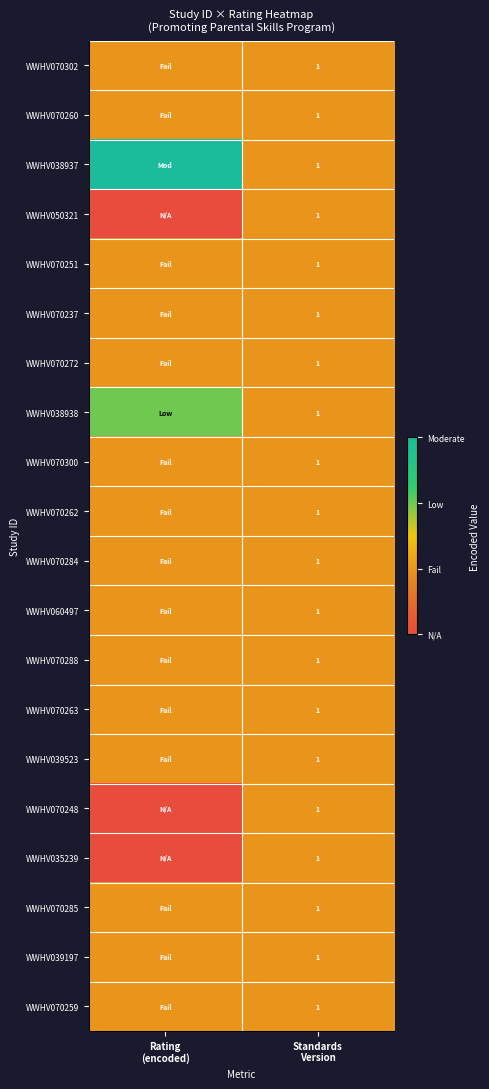

Rank the series at Standards Version from lowest to highest value.

WWHV070302, WWHV070260, WWHV038937, WWHV050321, WWHV070251, WWHV070237, WWHV070272, WWHV038938, WWHV070300, WWHV070262, WWHV070284, WWHV060497, WWHV070288, WWHV070263, WWHV039523, WWHV070248, WWHV035239, WWHV070285, WWHV039197, WWHV070259